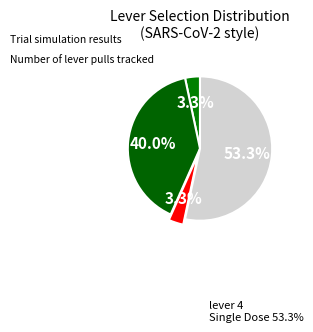

Count the number of slices in the pie.

4